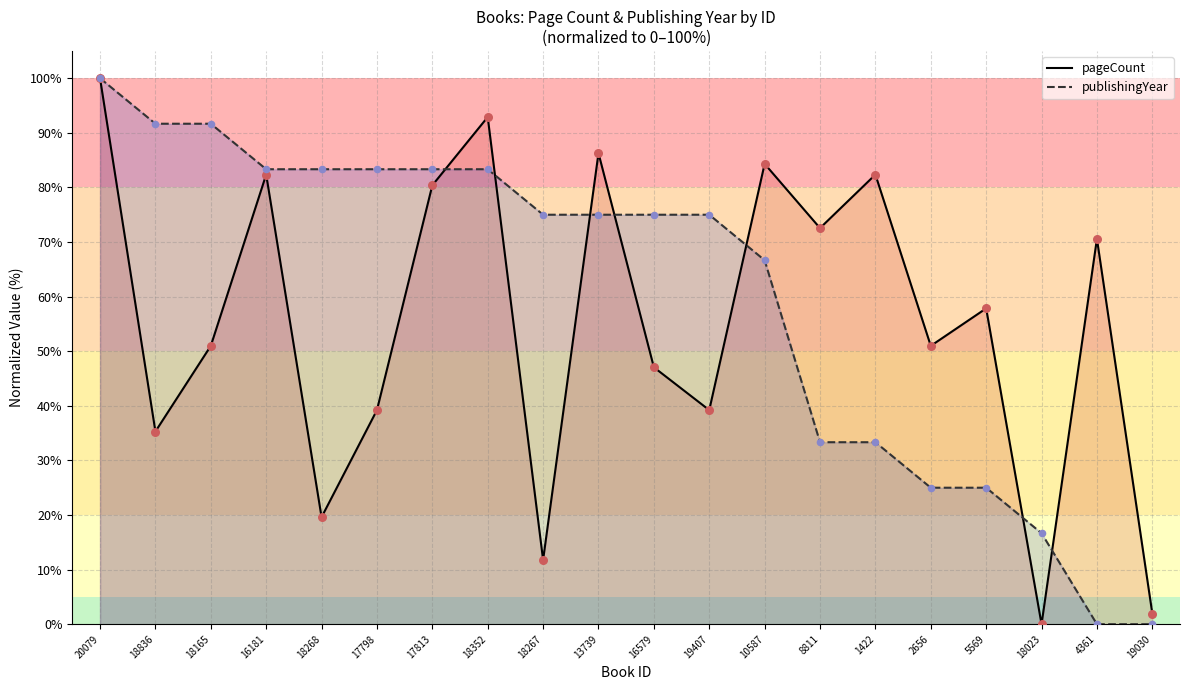

Which series has the largest total across all categories?

publishingYear